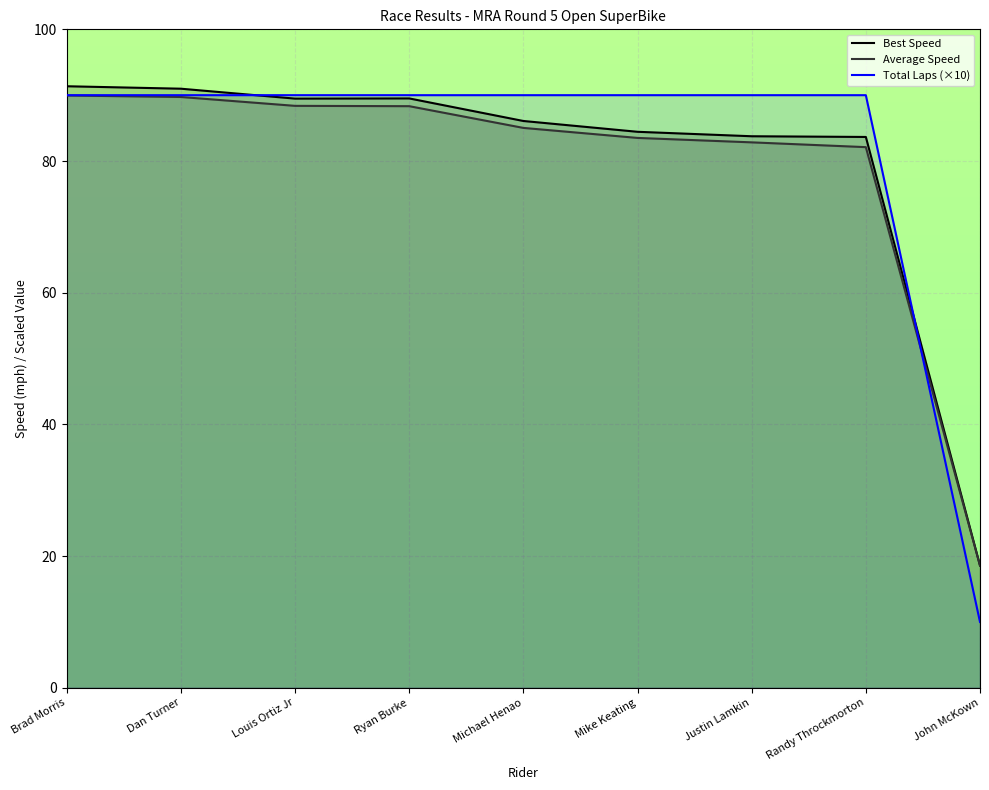

What is the difference between the maximum and second lowest values in the Best Speed series?

7.7